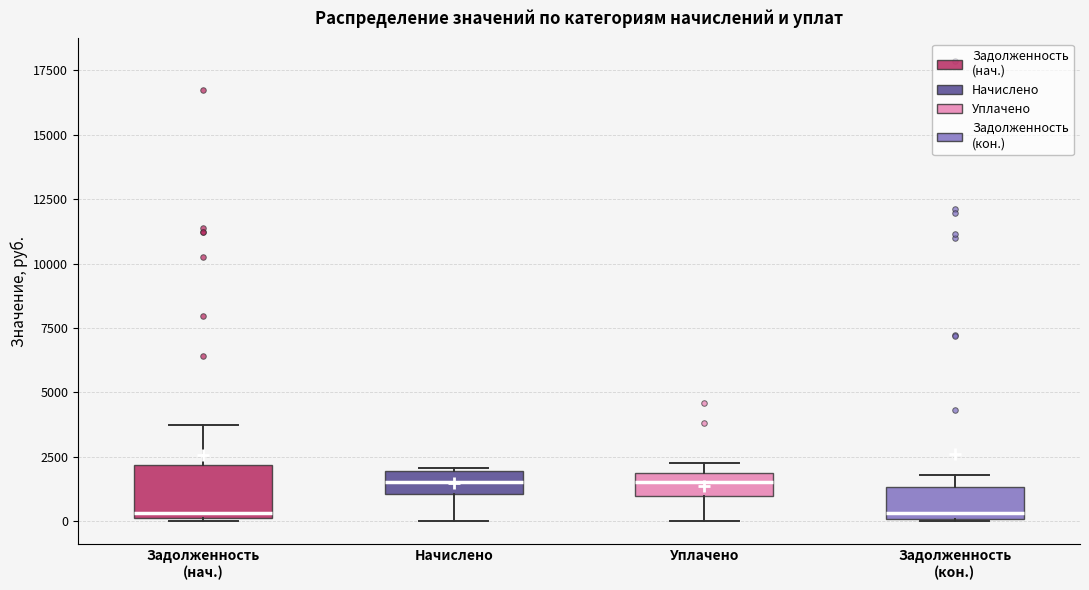

Which box is the tallest, from its lower edge to its upper edge?

Задолженность (нач.)